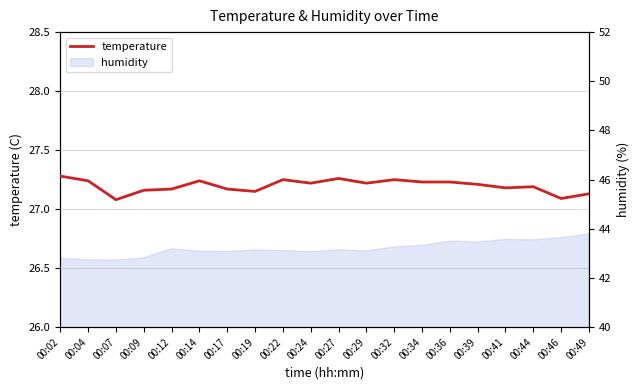

Is it true that the value at 00:27 is 27.3?

True